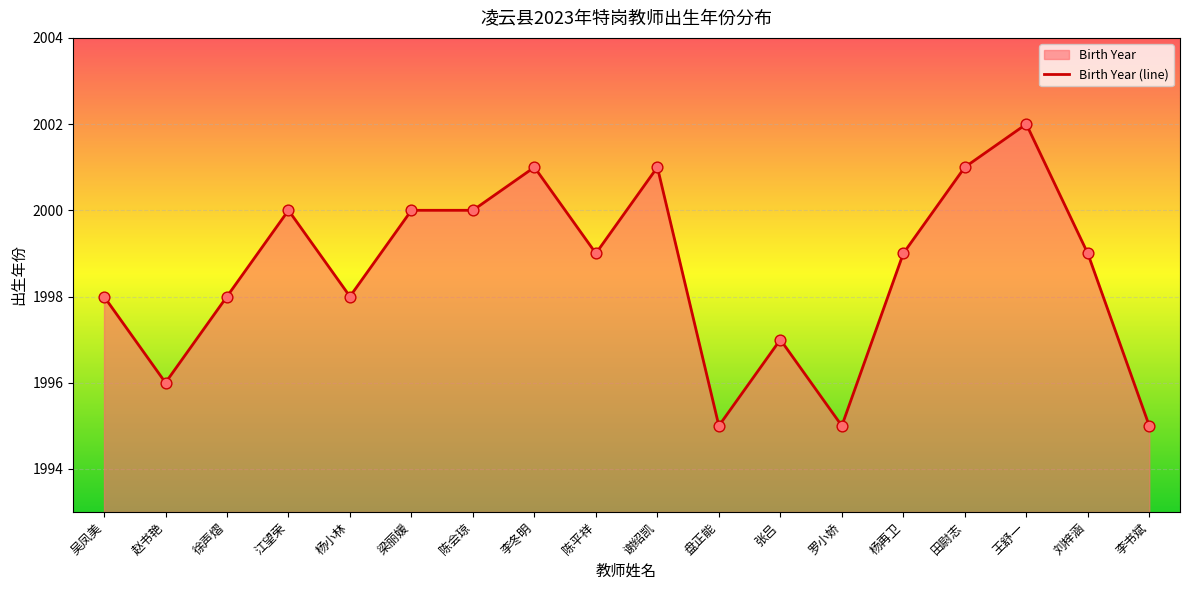

What is the ratio of the value at 江望荣 to the value at 陈会琼?

1.0